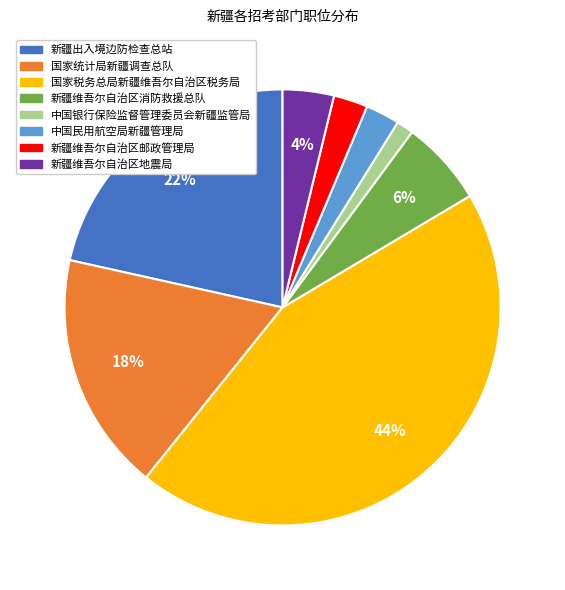

Which category has the biggest portion of the pie?

国家税务总局新疆维吾尔自治区税务局